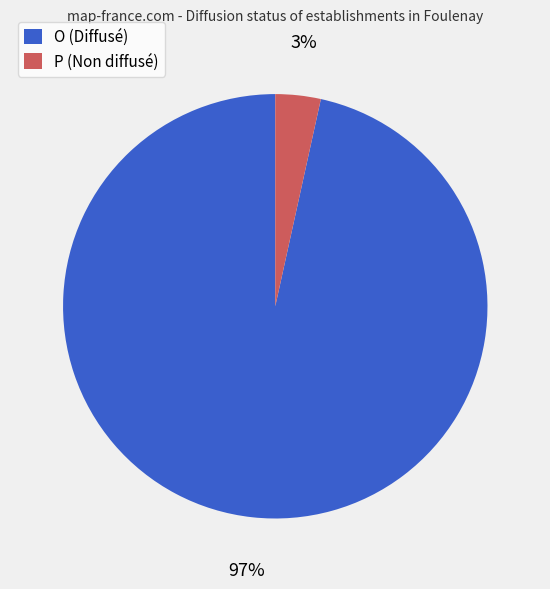

Which category has the biggest portion of the pie?

O